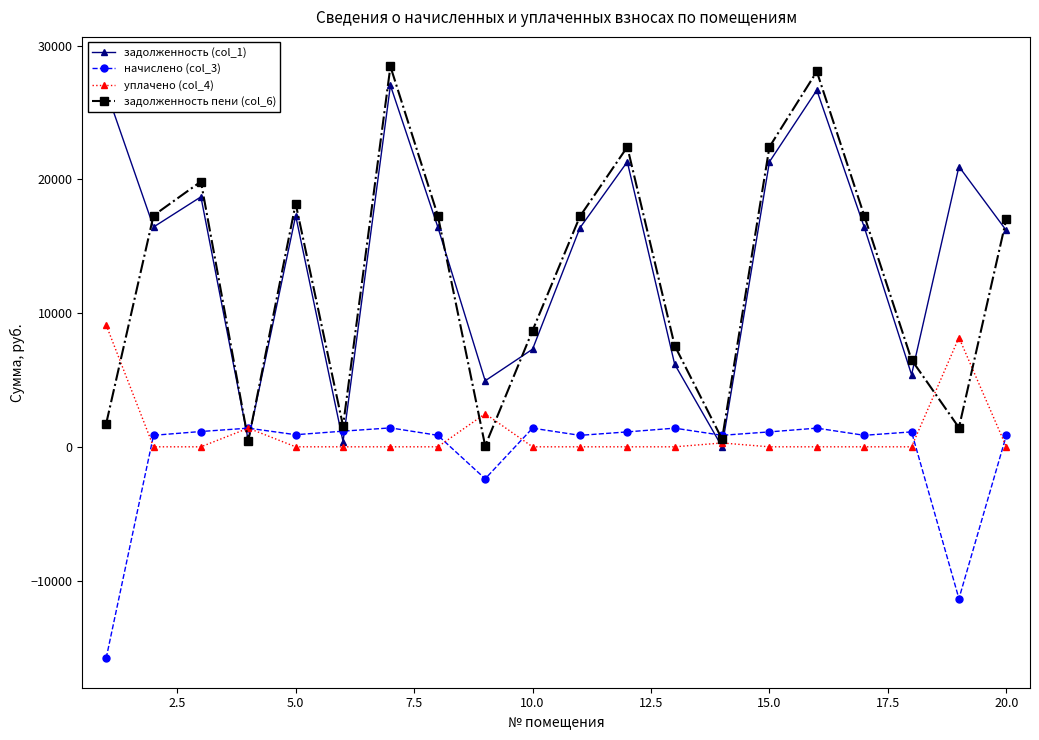

What is the smallest value displayed?

-15802.6